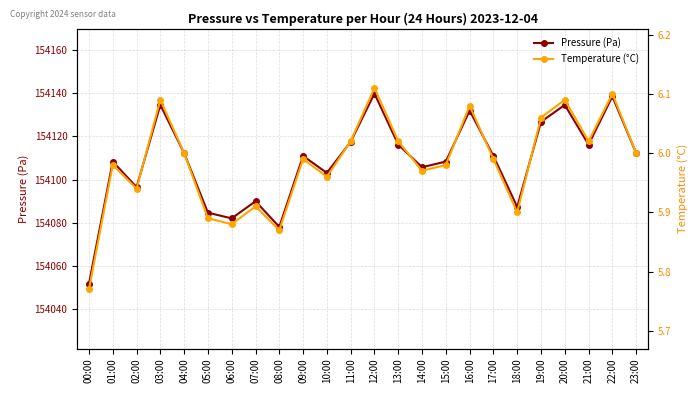

What is the label of the 14th point from the left?

13:00